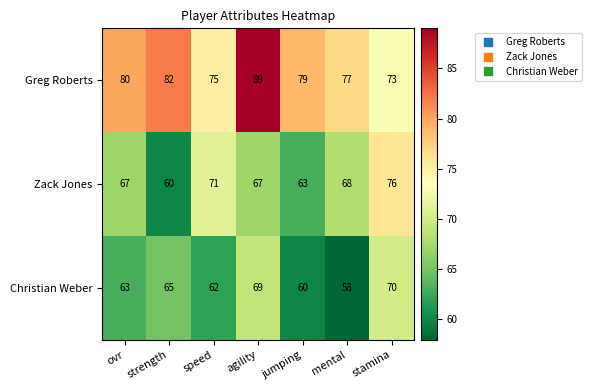

Read the Zack Jones value at strength.

60